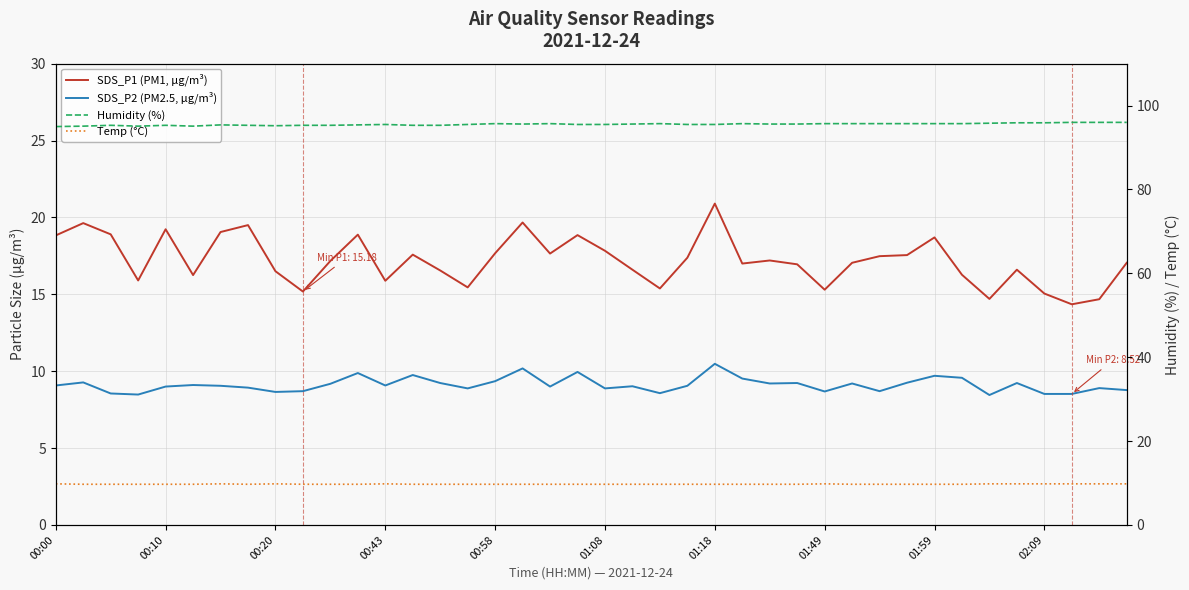

How many lines are shown in the chart?

4